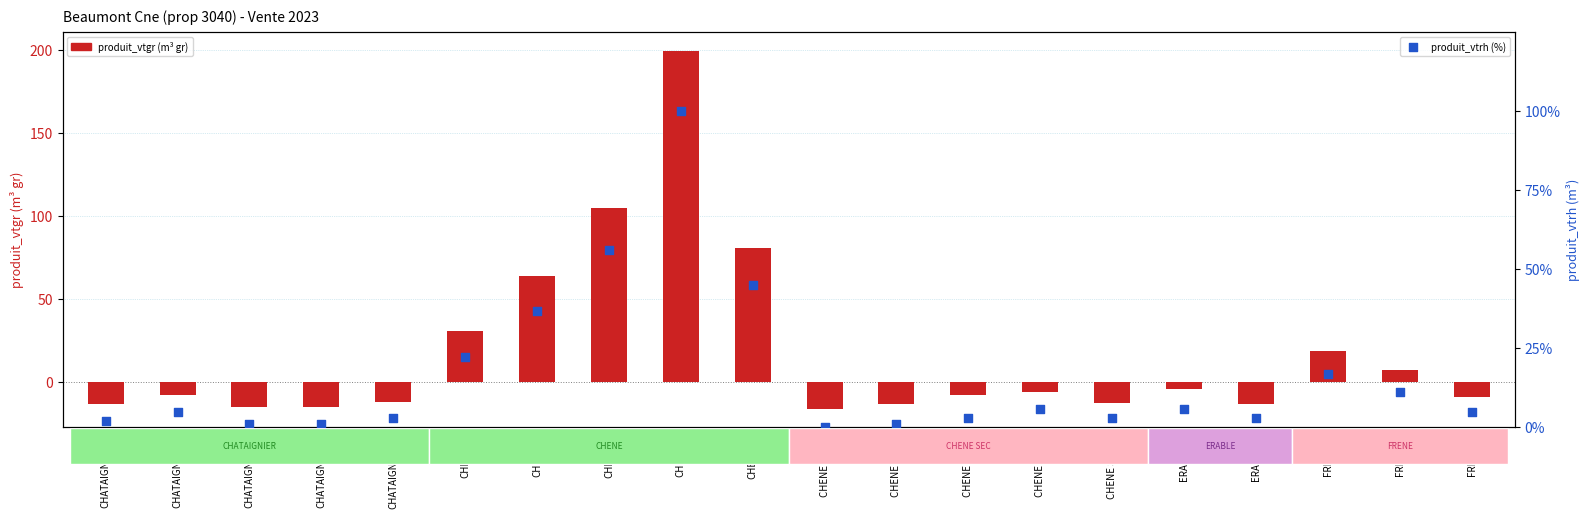

Which series contains the lowest Y value?

produit_vtgr